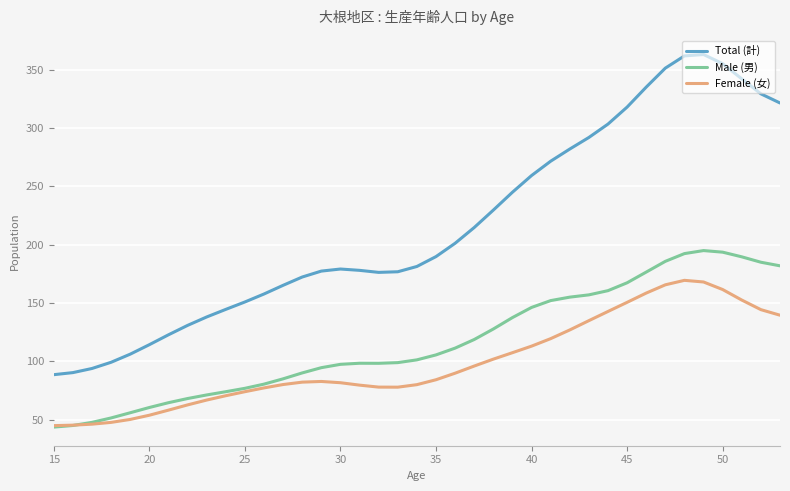

What is the maximum value shown in the chart?

363.1